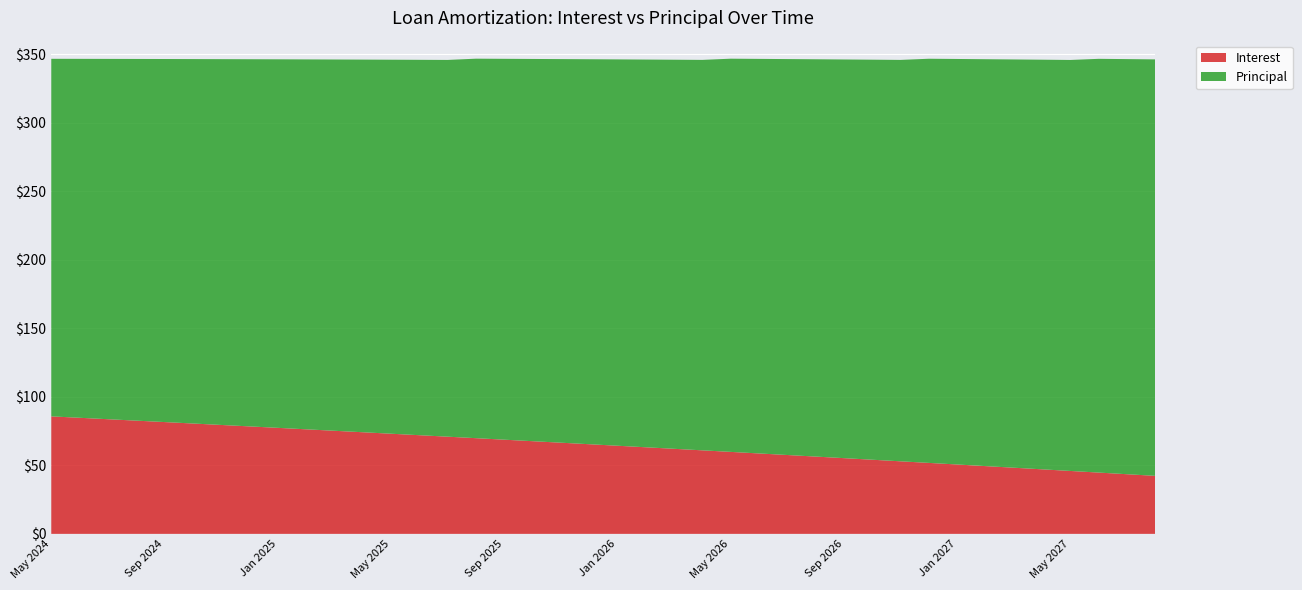

Reading right to left, what are all the values shown in this chart?

Interest: 42.3	43.5	44.7	45.9	47.1	48.3	49.5	50.6	51.8	53.0	54.1	55.3	56.4	57.6	58.7	59.8	61.0	62.1	63.2	64.3	65.4	66.5	67.7	68.8	69.8	70.9	72.0	73.1	74.2	75.2	76.3	77.4	78.5	79.5	80.6	81.6	82.7	83.7	84.7	85.8
Principal: 304.0	303.0	302.0	300.0	299.0	298.0	297.0	296.0	295.0	293.0	292.0	291.0	290.0	289.0	288.0	287.0	285.0	284.0	283.0	282.0	281.0	280.0	279.0	278.0	277.0	275.0	274.0	273.0	272.0	271.0	270.0	269.0	268.0	267.0	266.0	265.0	264.0	263.0	262.0	261.0